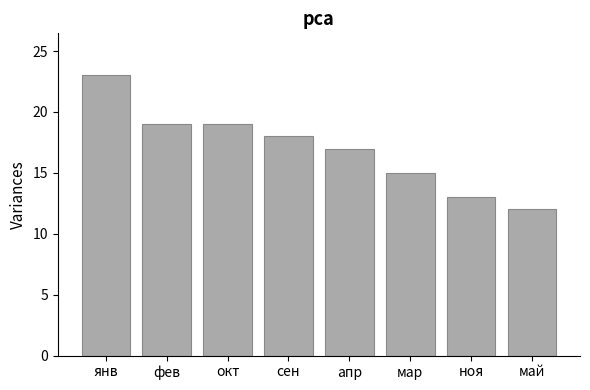

What is the difference between the values at янв and фев?

4